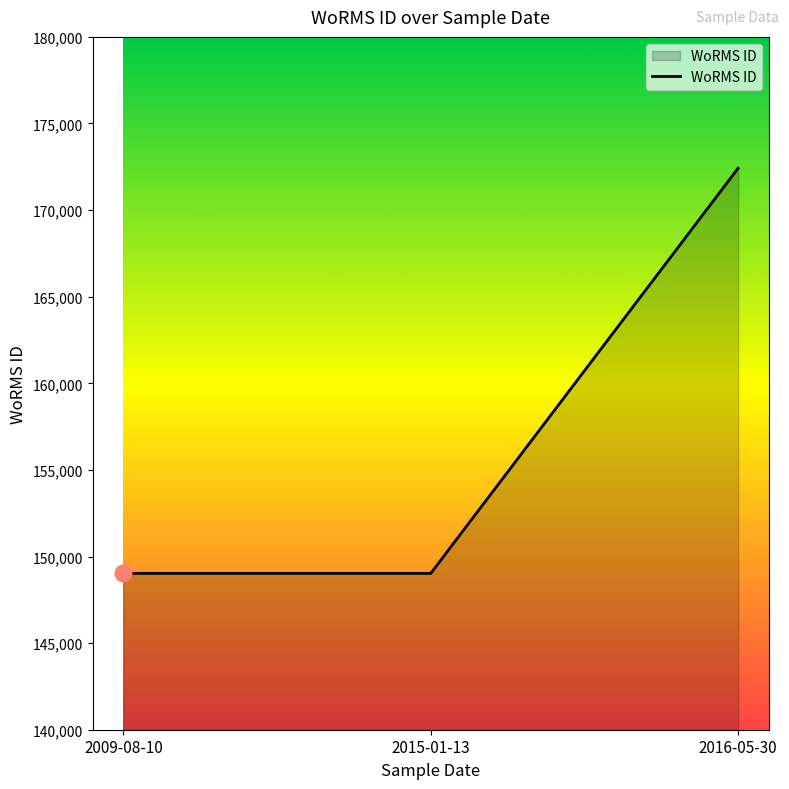

Reading right to left, list all the values displayed in this chart.

172419	149028	149028